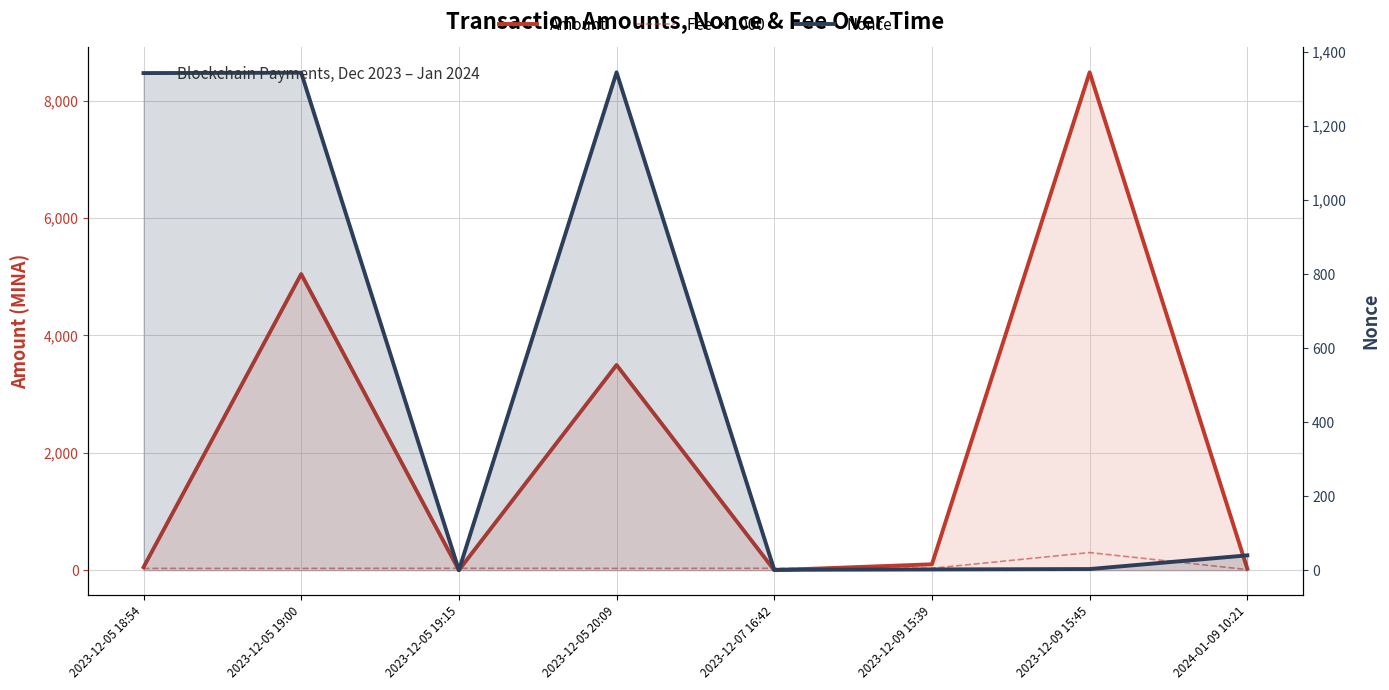

True or false: Nonce has more than 2 interior local peaks.

False